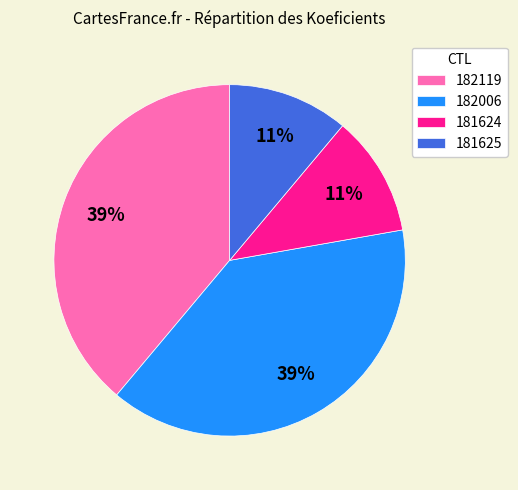

How many slices are in this pie chart?

4